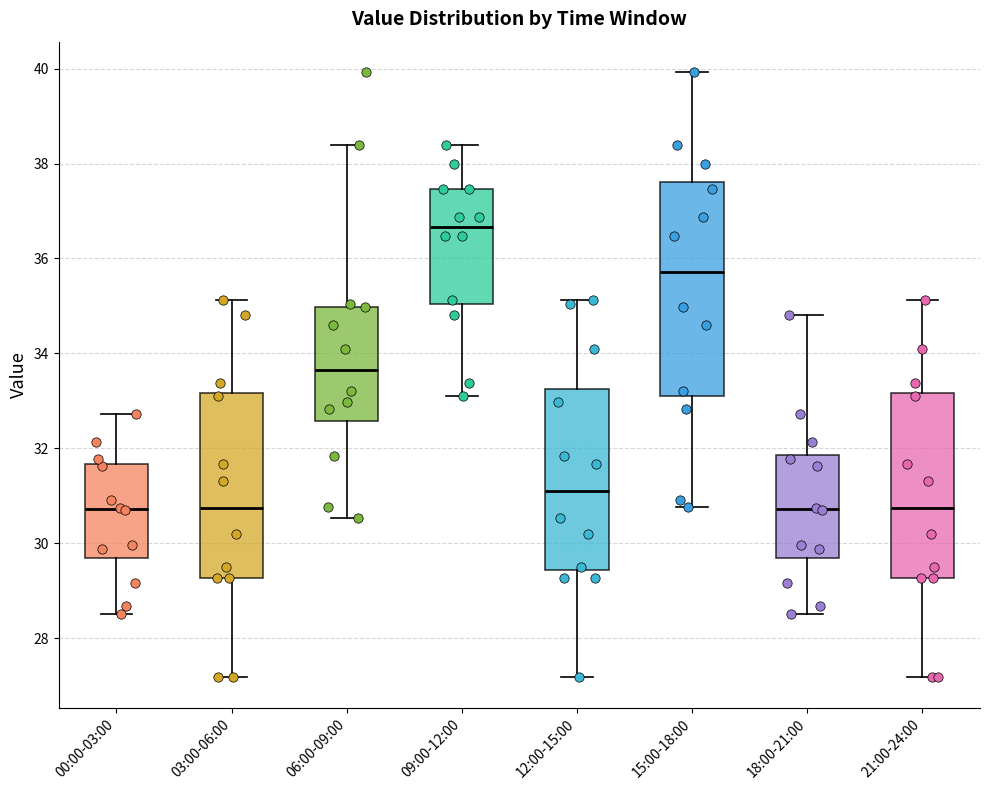

Where does the lower whisker of the box for 09:00-12:00 end on the y-axis? The values are not printed on the chart, so give them approximately, as read against the axis.

33.2